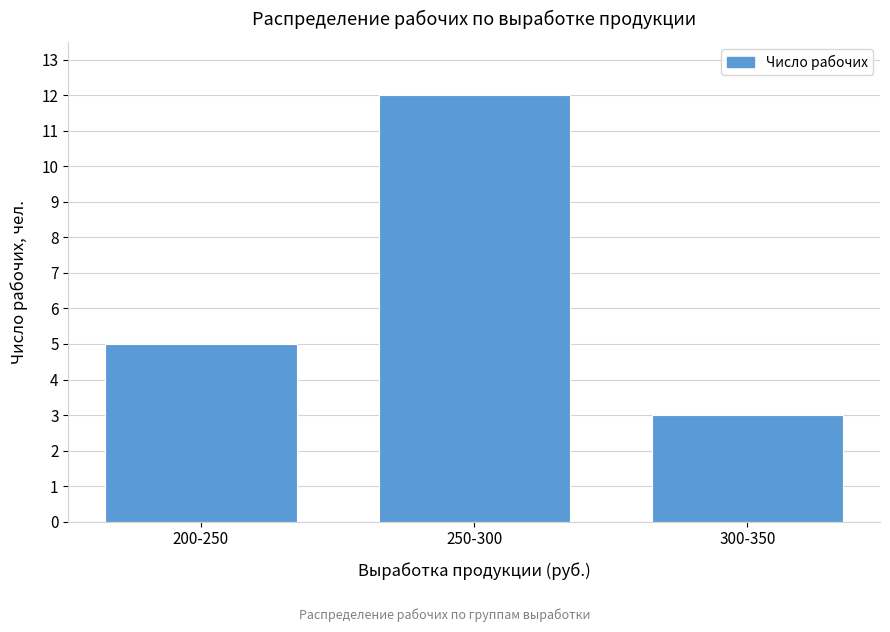

Reading left to right, what are all the values shown in this chart?

5	12	3